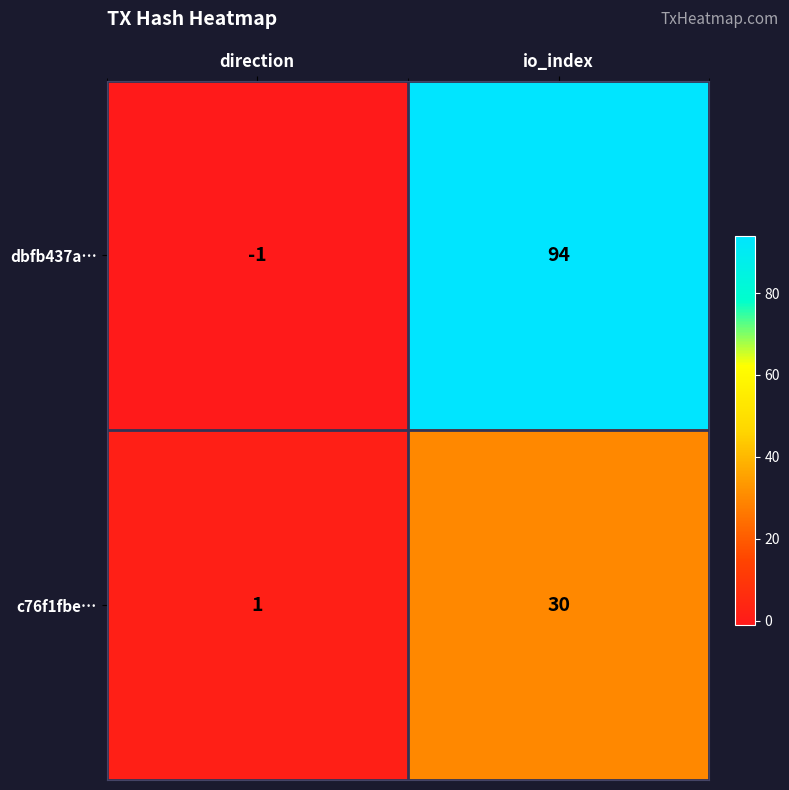

What is the sum of the dbfb437a… values at io_index and direction?

93